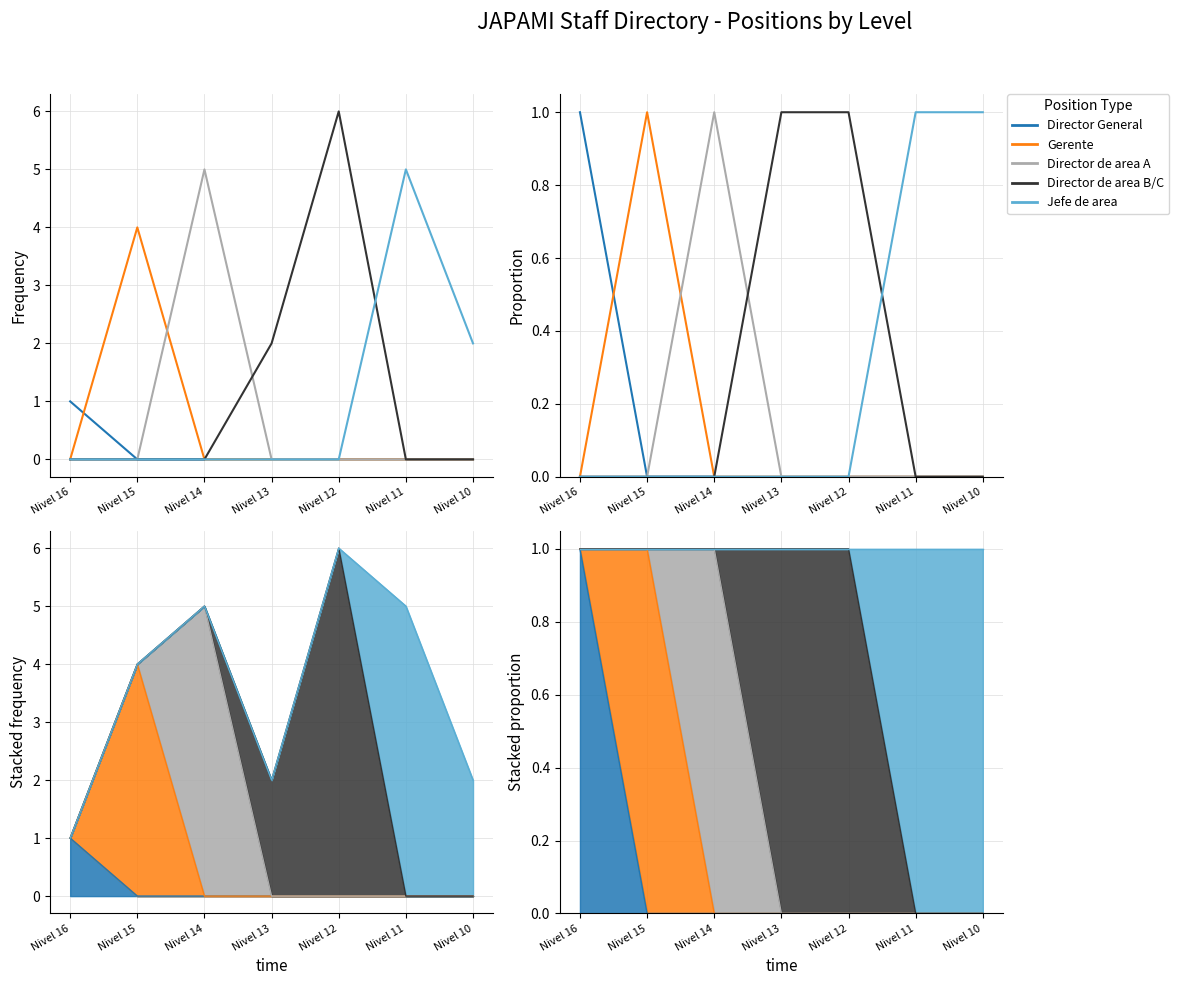

True or false: Director General and Director de area B/C cross at least once.

False